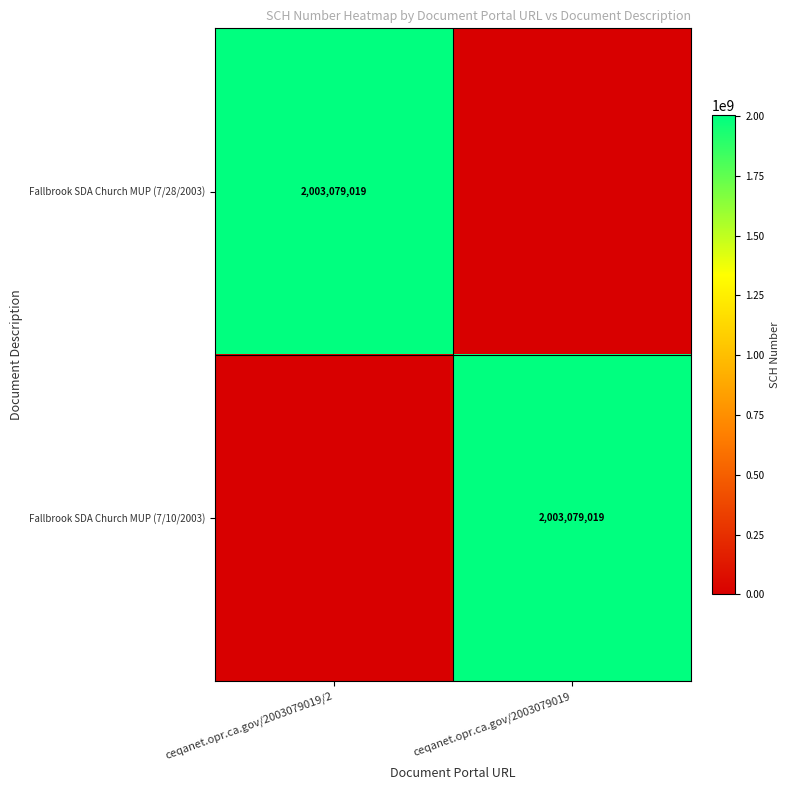

Is it true that Fallbrook SDA Church MUP (7/28/2003) equals 1292645621 at ceqanet.opr.ca.gov/2003079019/2?

False